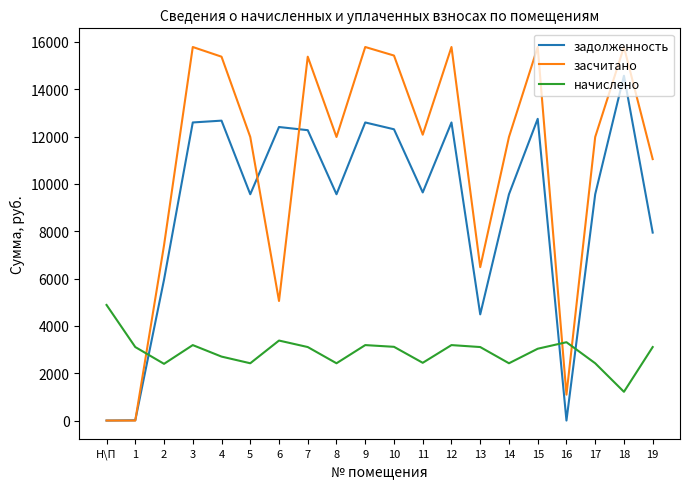

The value of начислено at 6 is 3380.2. True or false?

True